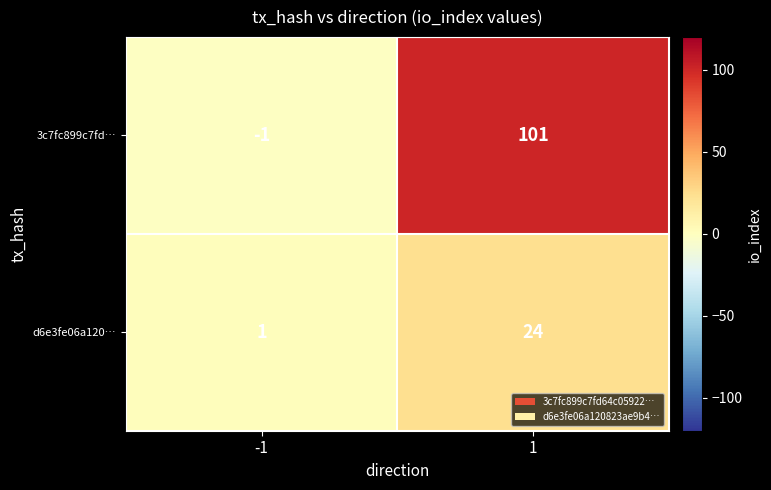

True or false: 3c7fc899c7fd… has a value of -1 at -1.

True